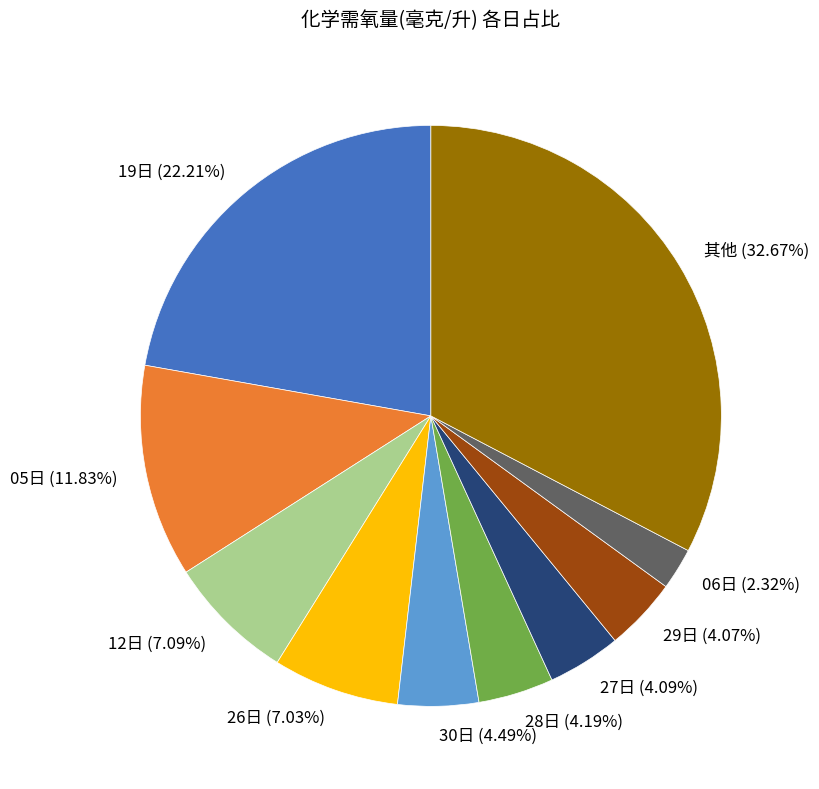

Count the number of slices in the pie.

10